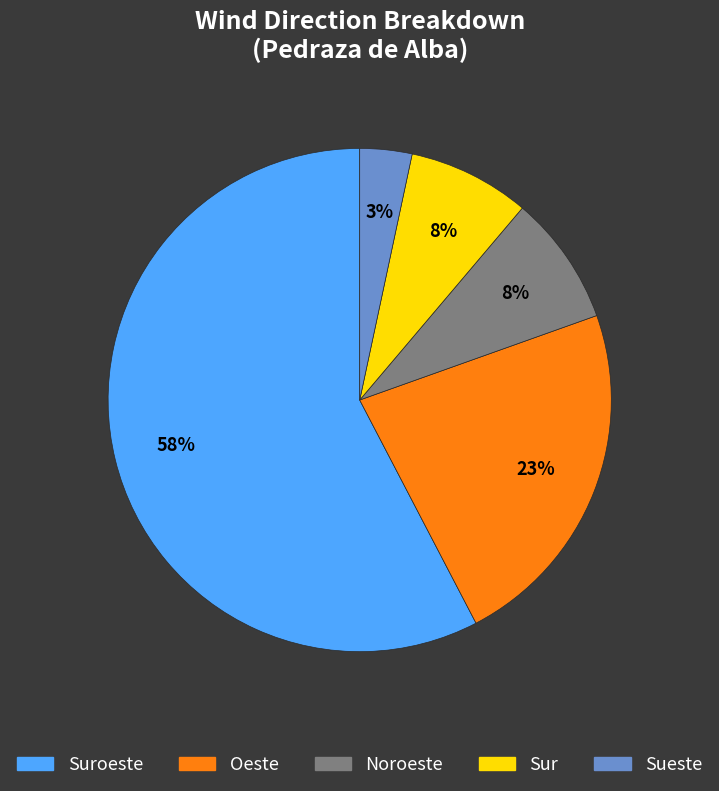

Is there any slice that represents more than half of the pie?

Yes